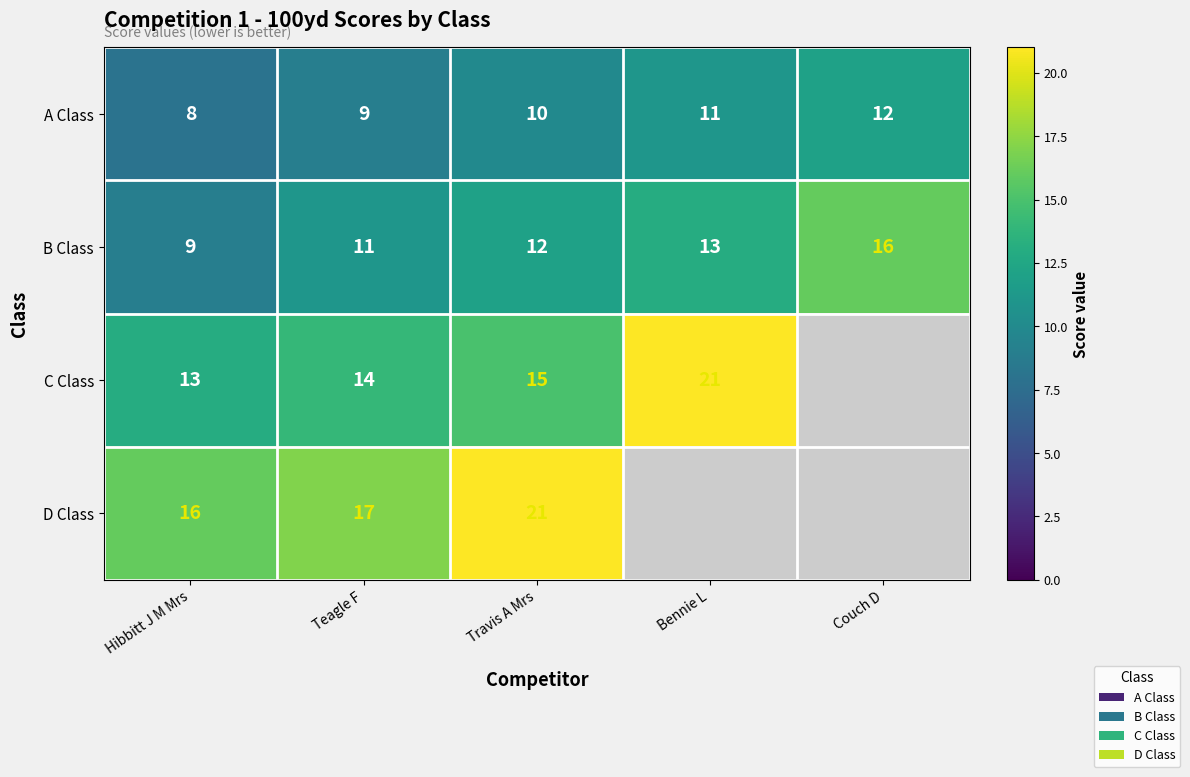

What is the approximate value of A Class at Travis A Mrs?

10